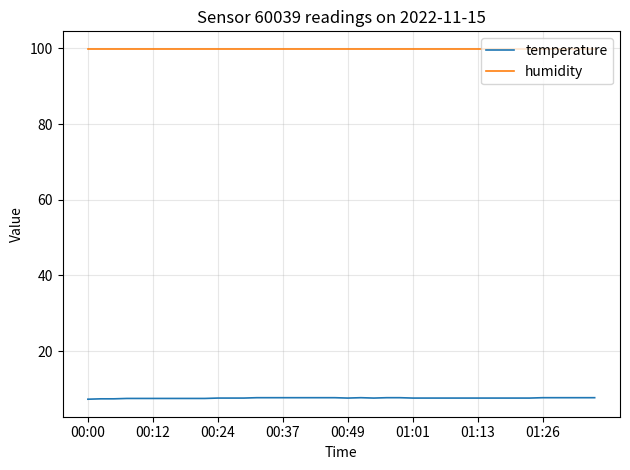

What is the average value of the humidity series?

99.9